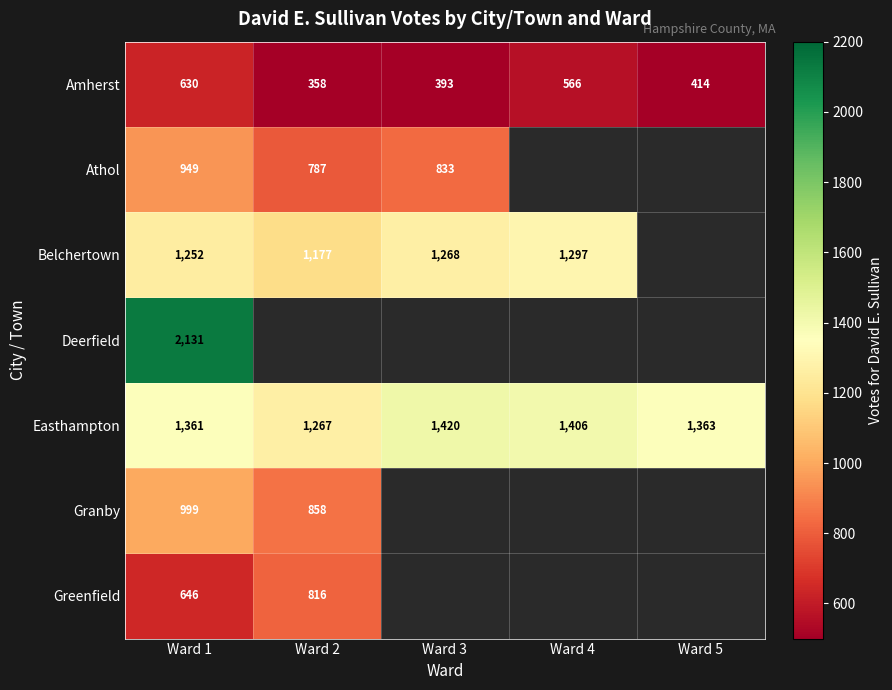

Which category has the highest value in the Amherst series?

Ward 1